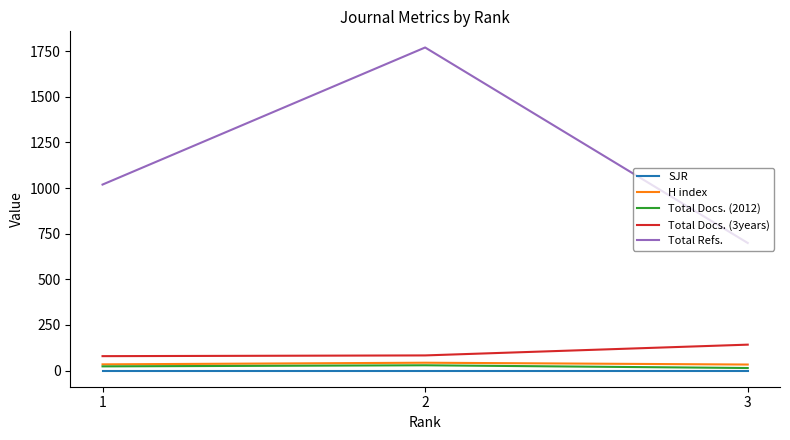

Which series has the widest spread of values?

Total Refs.